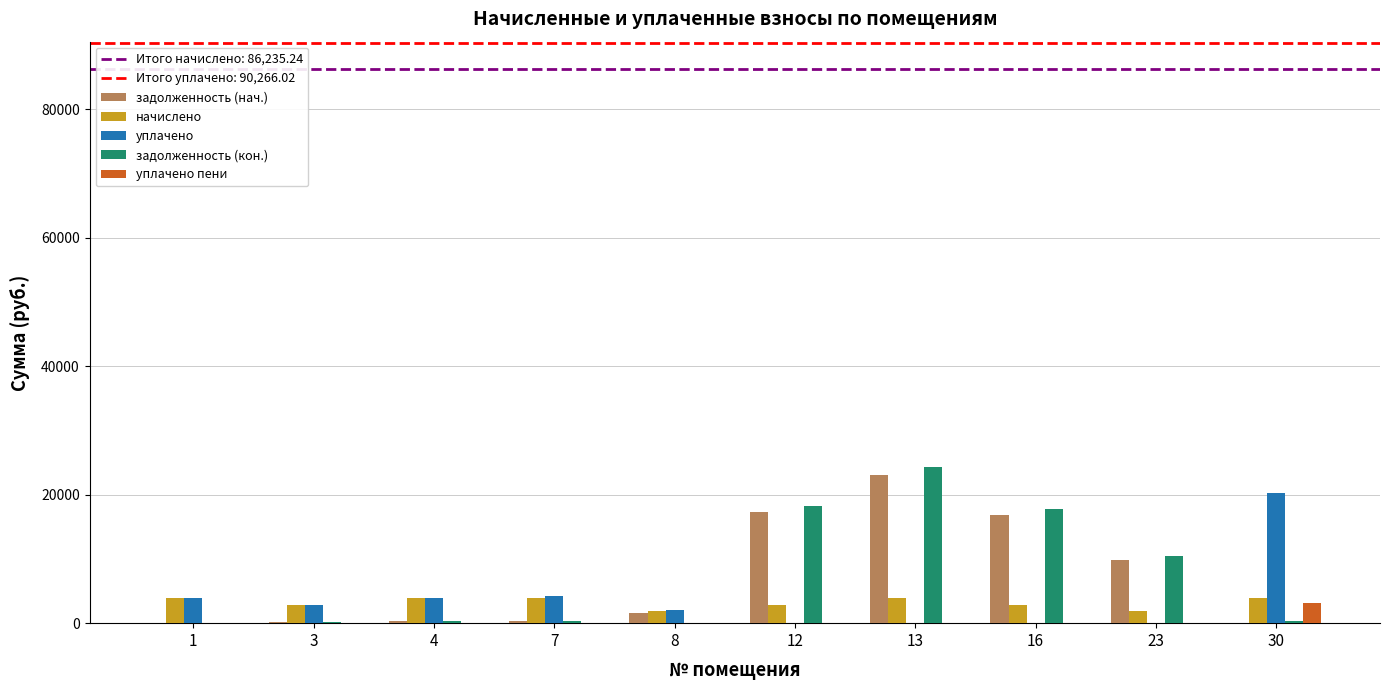

What is the sum of all задолженность (нач.) values?

69378.0